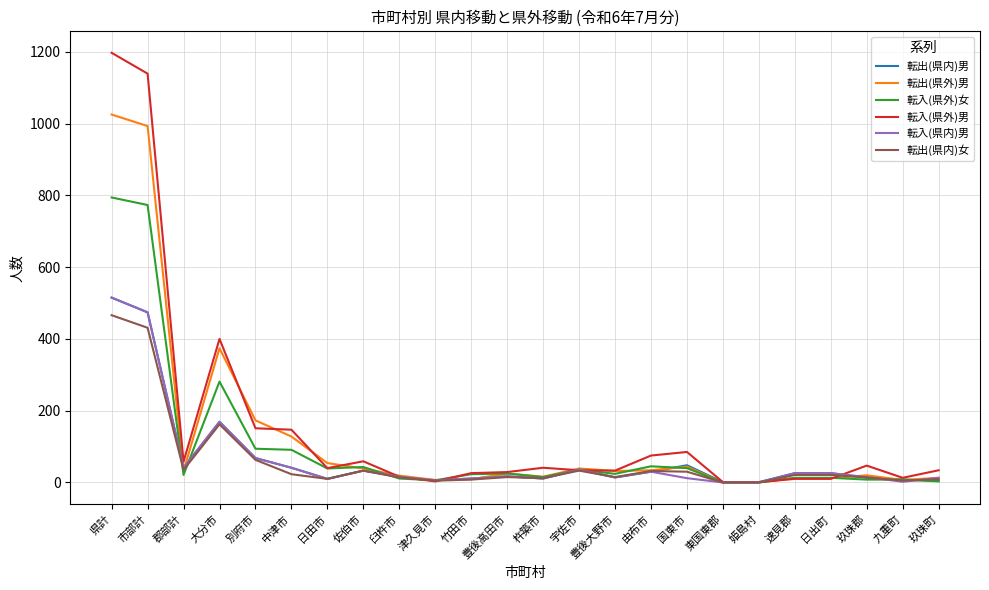

What is the maximum value for 転入(県内)男?

515